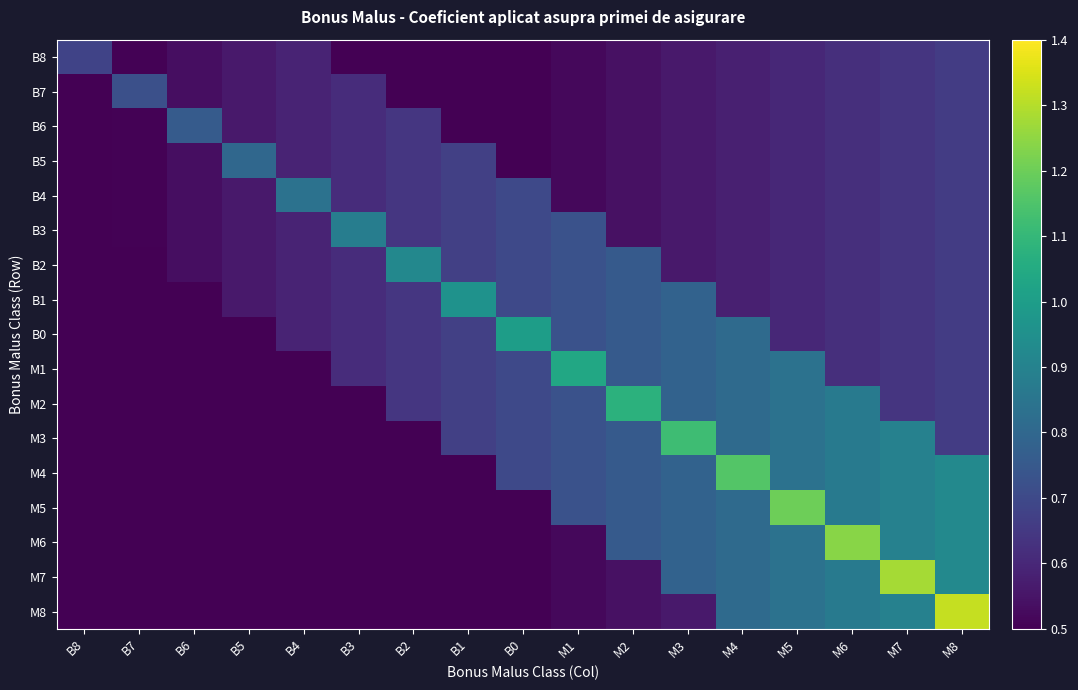

At which category is the sum across all series the highest?

M8